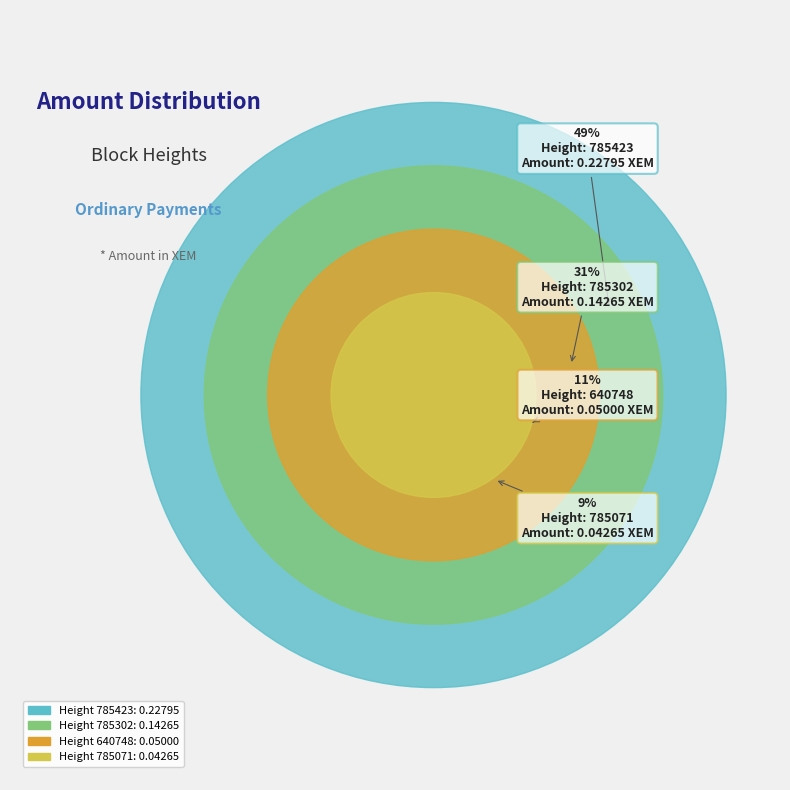

Combined, do 640748 and 785302 account for over 50%?

No